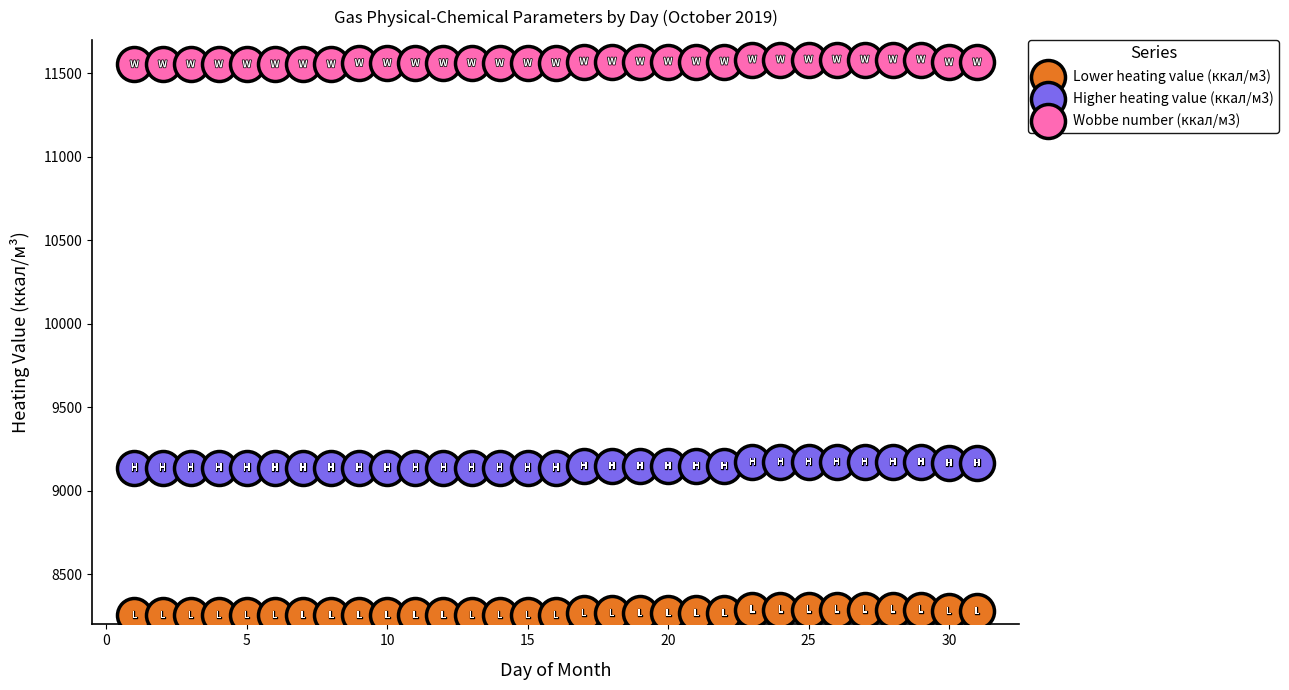

Across all data points, what is the range of Y values (max minus min)?

3327.1